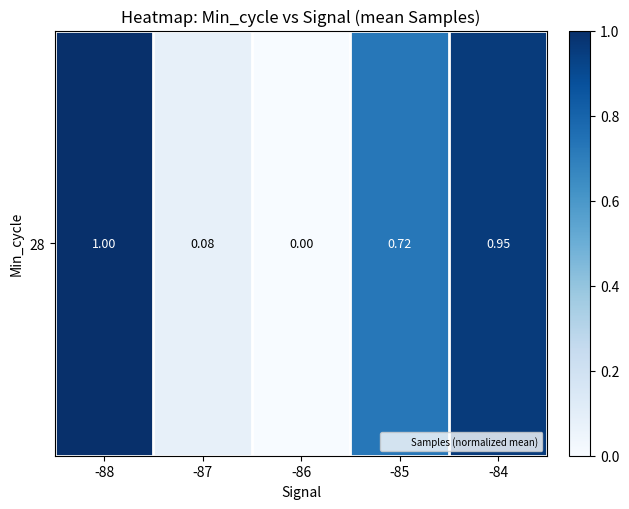

Between -87 and -88, which is larger?

-88